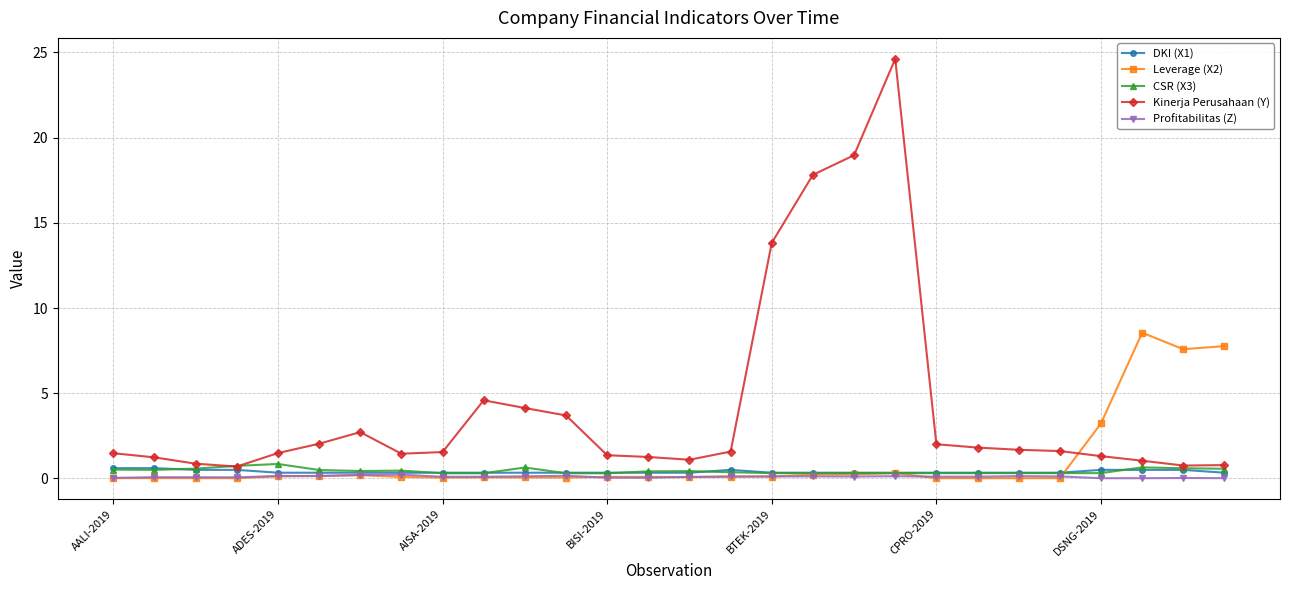

At how many categories does at least one series exceed 16?

3